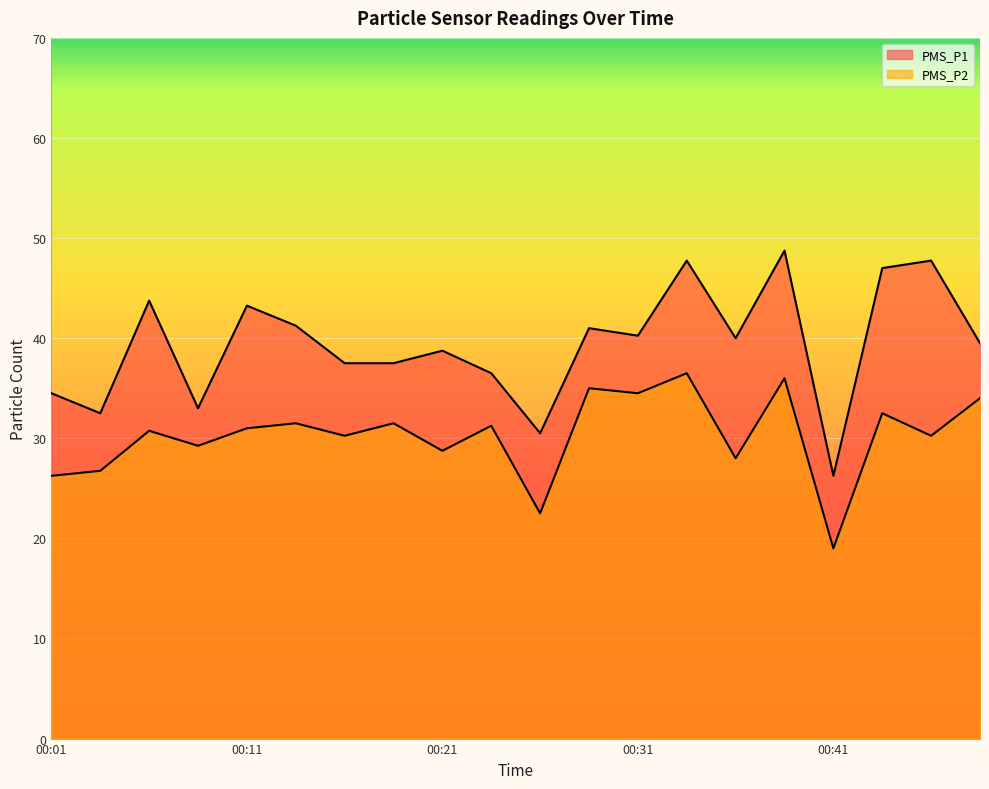

Which series has the largest range (max minus min)?

PMS_P1